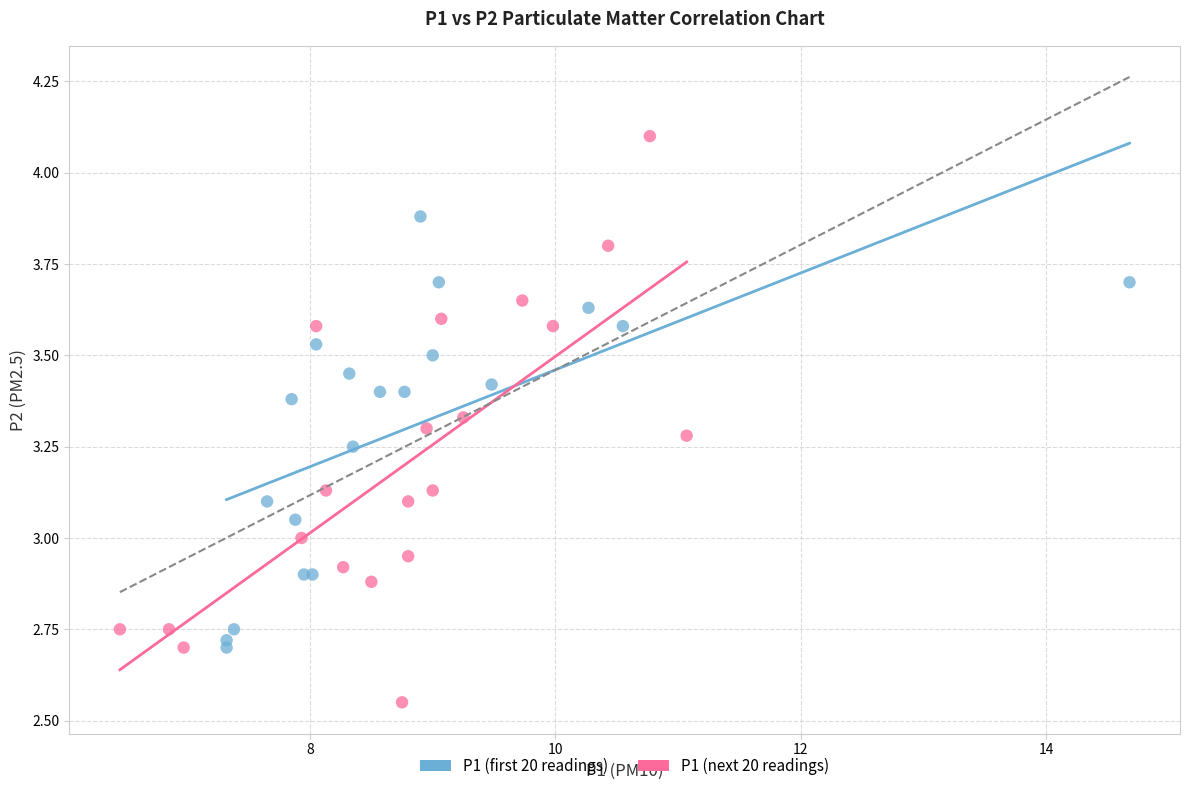

Which series reaches the minimum Y coordinate?

P1 (next 20 readings)